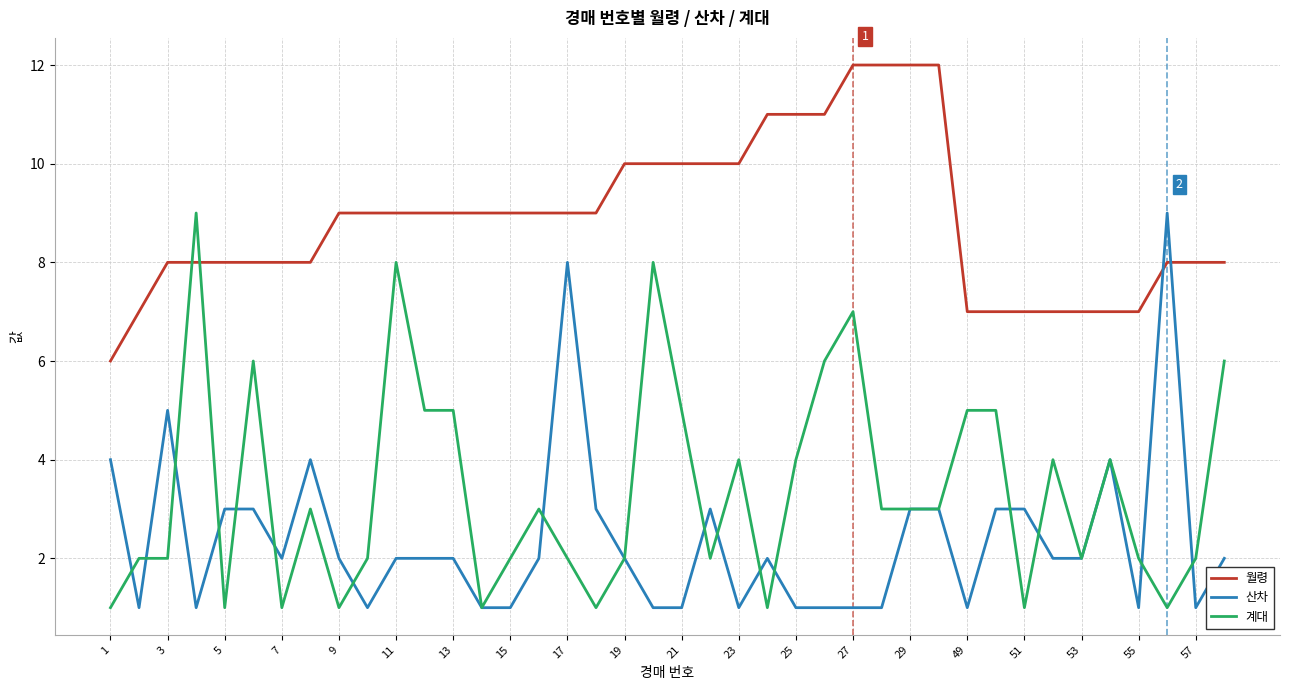

Does the chart have visible grid lines?

Yes